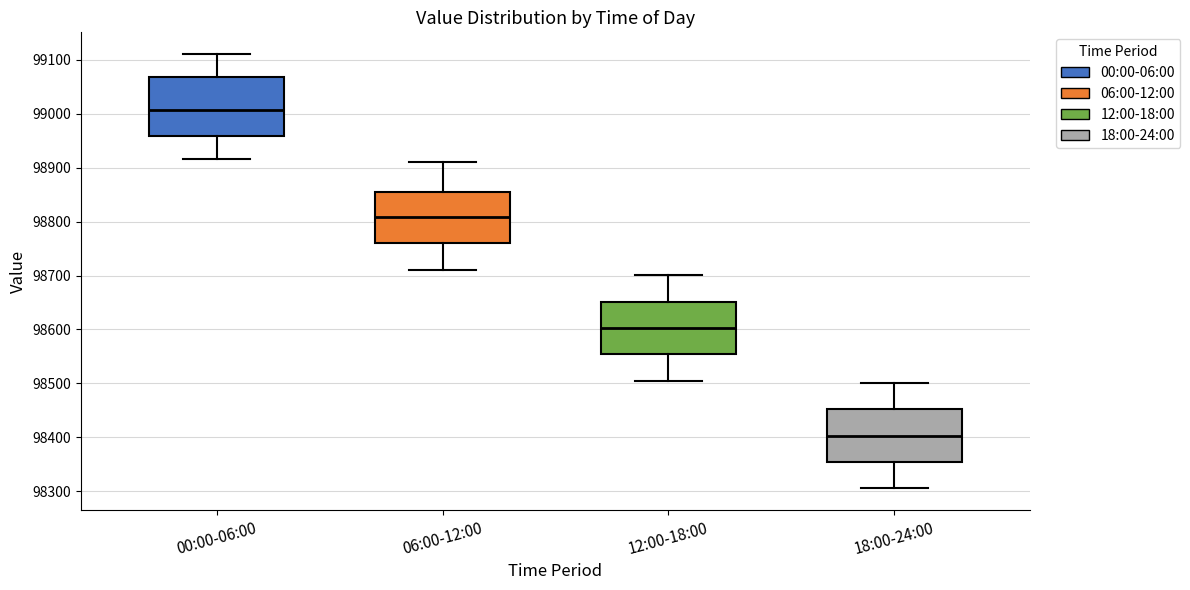

Which box's median line is the lowest?

18:00-24:00